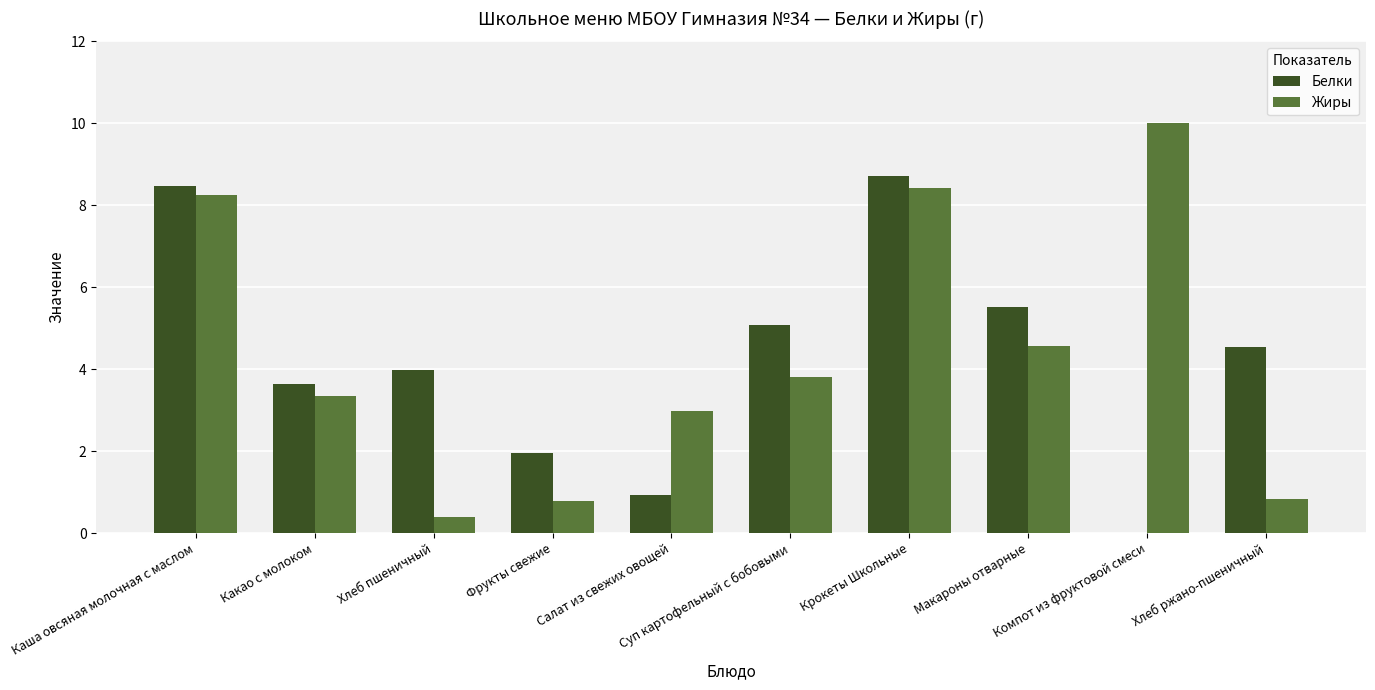

What is the sum of all Жиры values?

43.4